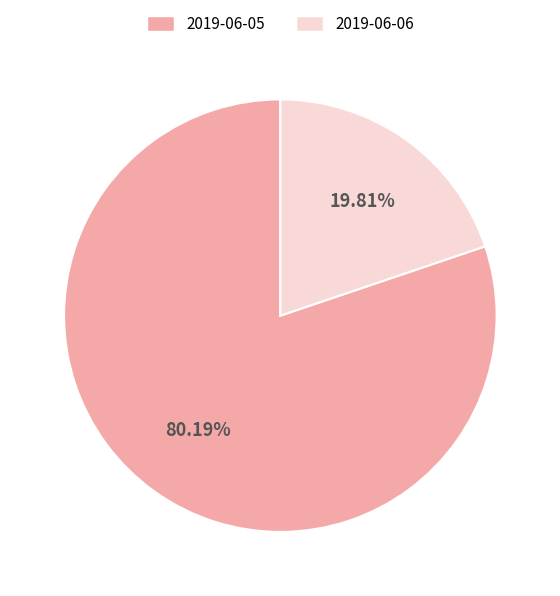

To the nearest percent, what is the combined percentage of 2019-06-05 and 2019-06-06?

100%